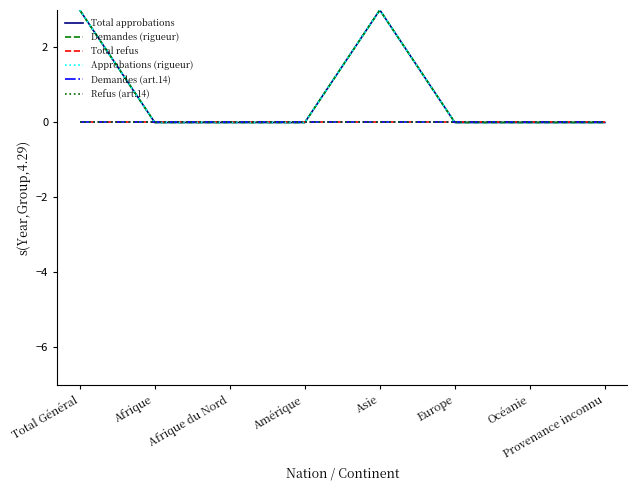

Is this an area chart (filled region under the line)?

No